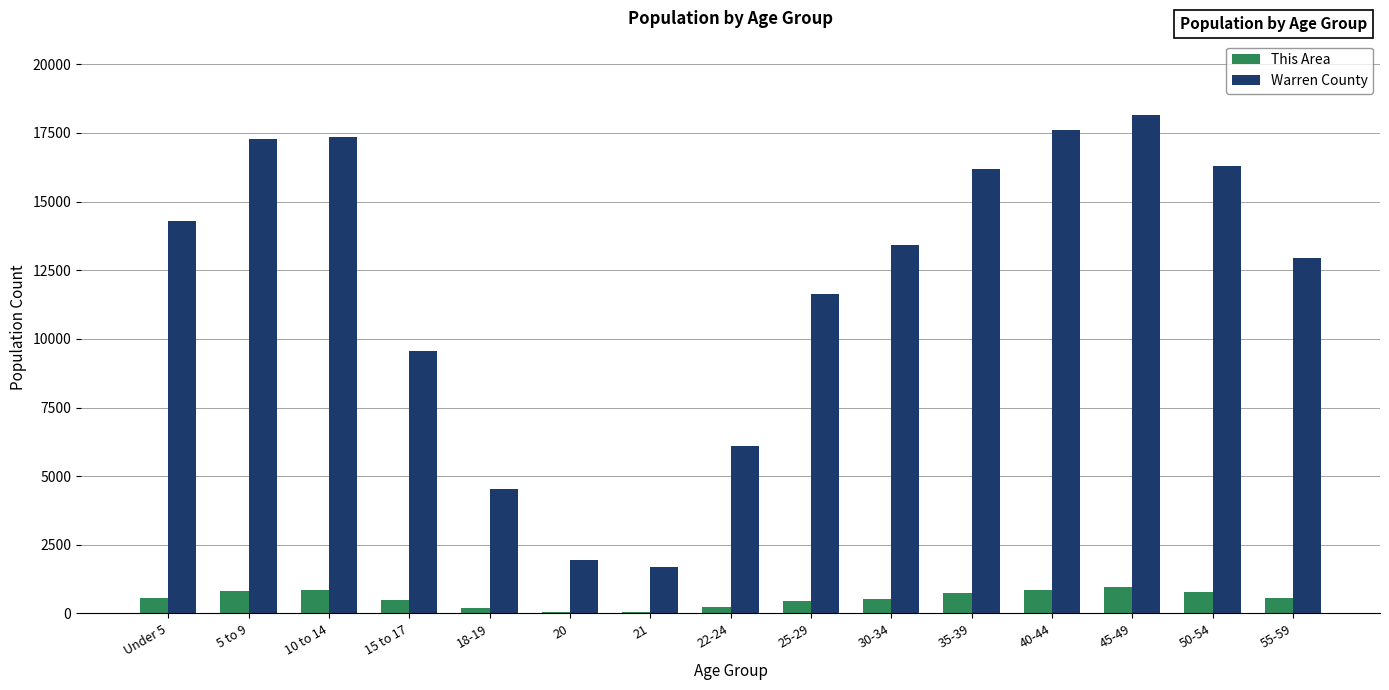

Count the number of categories in the chart.

15